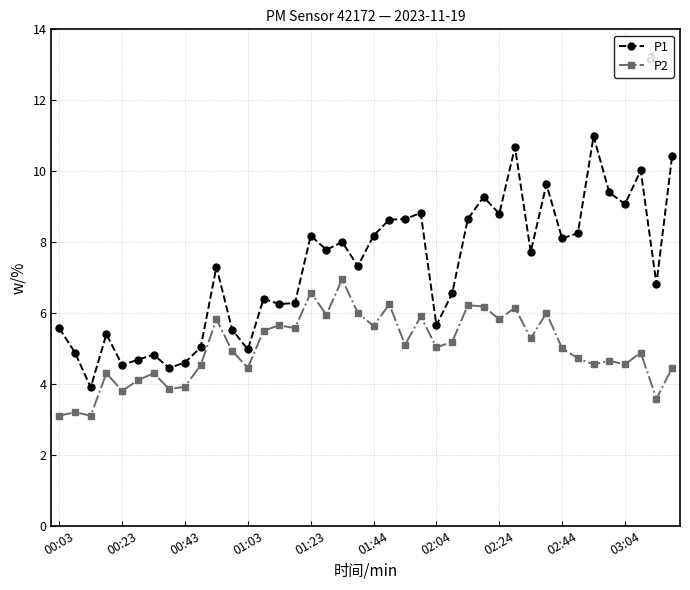

What is the maximum value for P1?

11.0